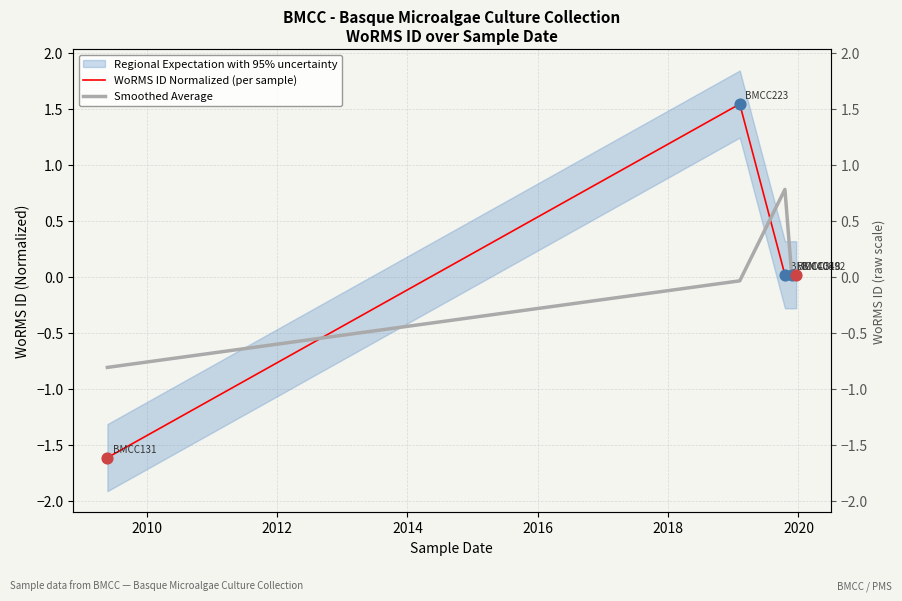

Which series has the largest total across all categories?

WoRMS ID Normalized (per sample)